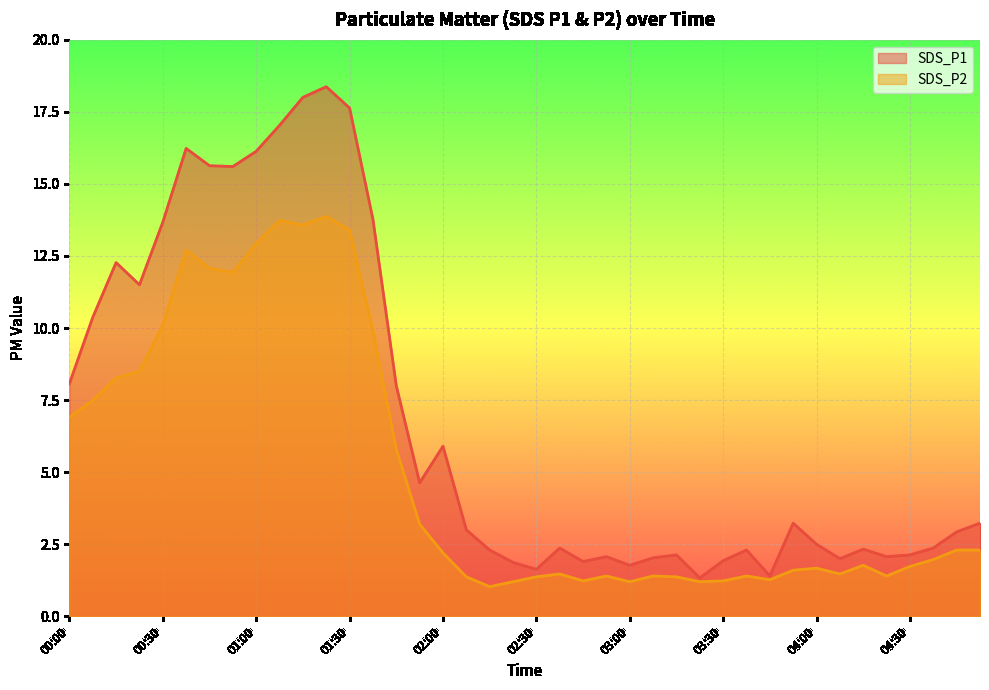

What is the value of the SDS_P1 point at the 32nd from the left?

3.2